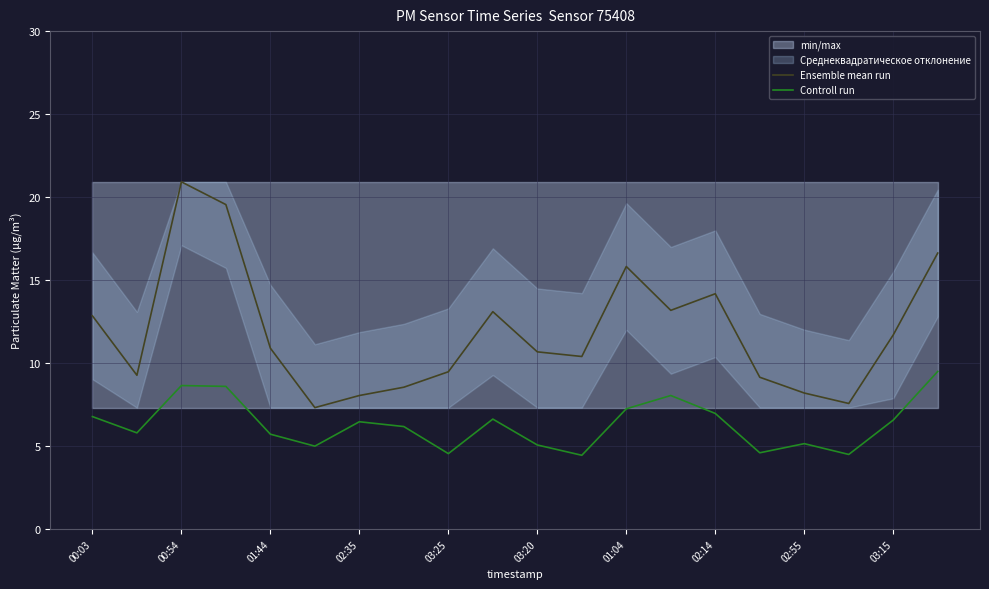

What value does the Ensemble mean run series have at 11?

10.4